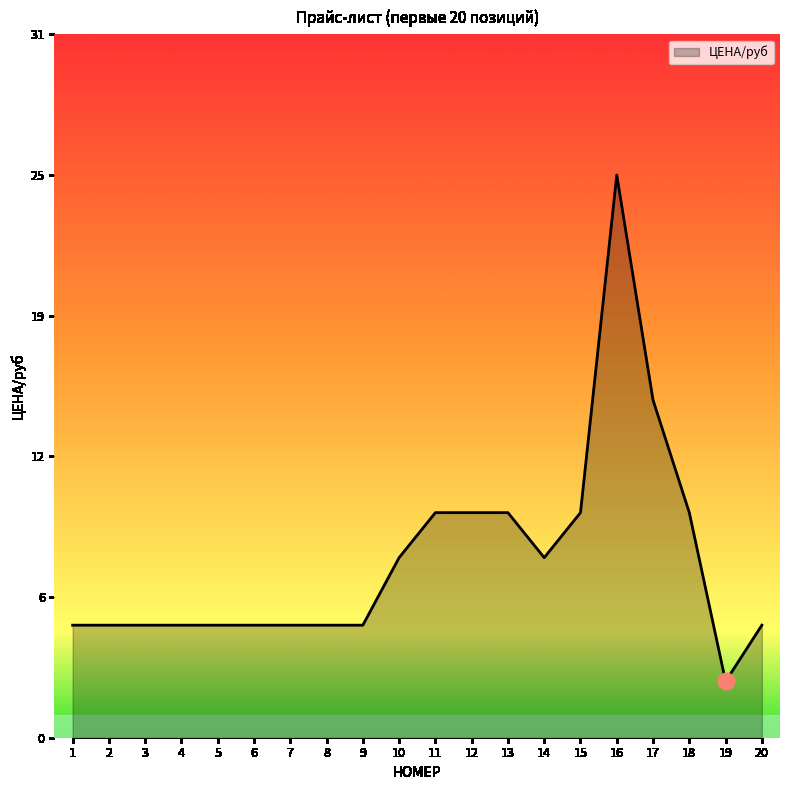

Where is the first local minimum?

14